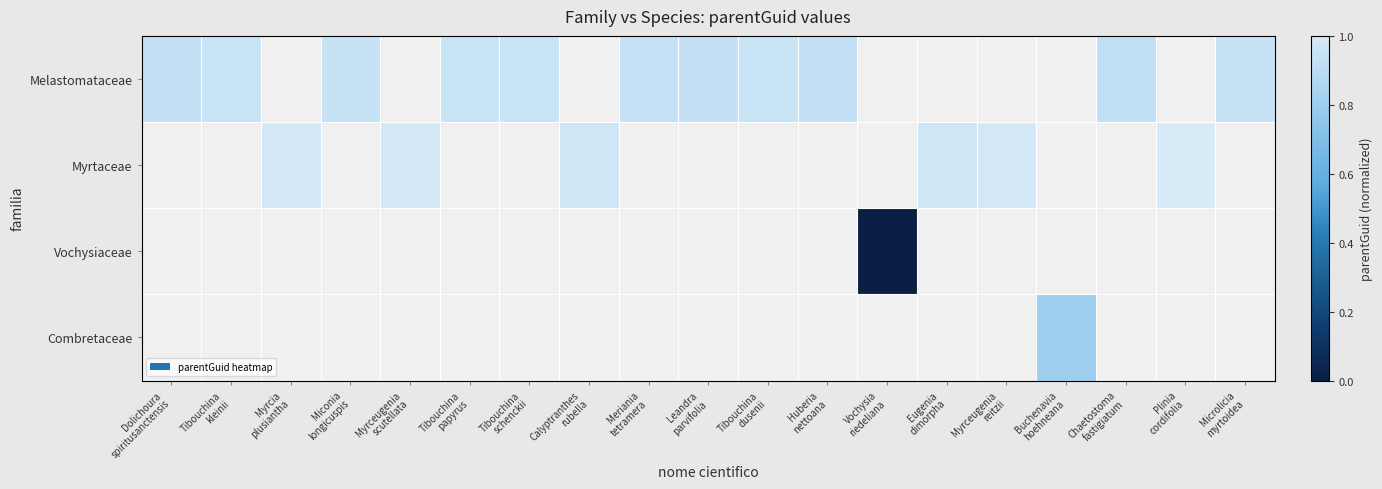

Between Huberia
nettoana and Microlicia
myrtoidea, which is larger?

Microlicia
myrtoidea